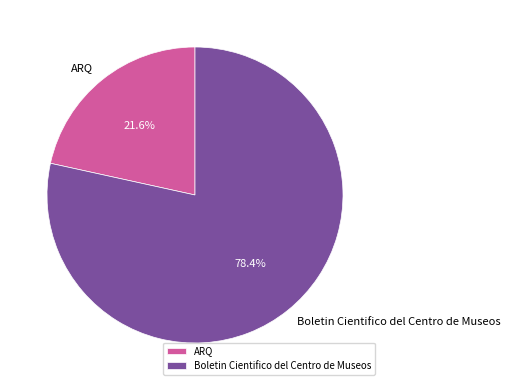

What percentage is the Boletin Cientifico del Centro de Museos slice, to the nearest percent?

78%